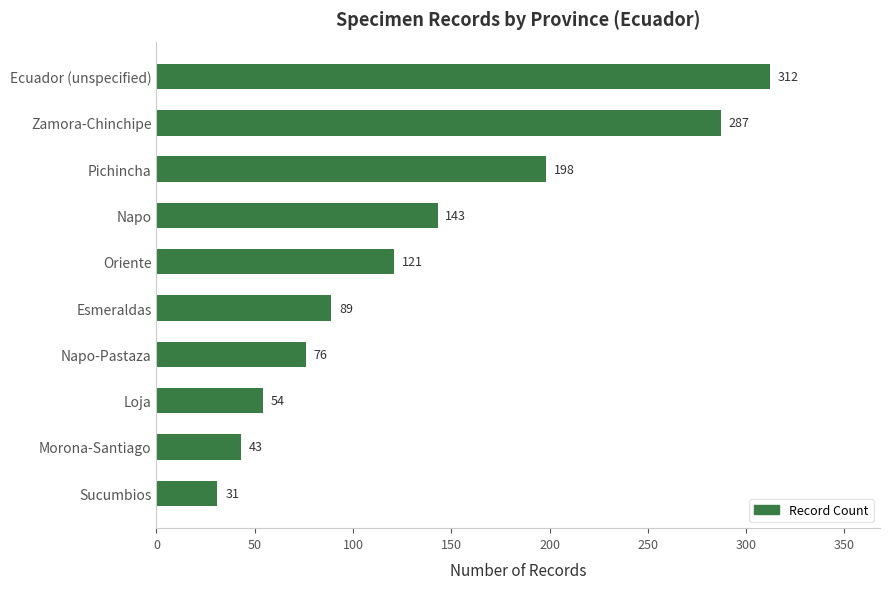

List the labels in order of value, smallest first.

Sucumbios, Morona-Santiago, Loja, Napo-Pastaza, Esmeraldas, Oriente, Napo, Pichincha, Zamora-Chinchipe, Ecuador (unspecified)